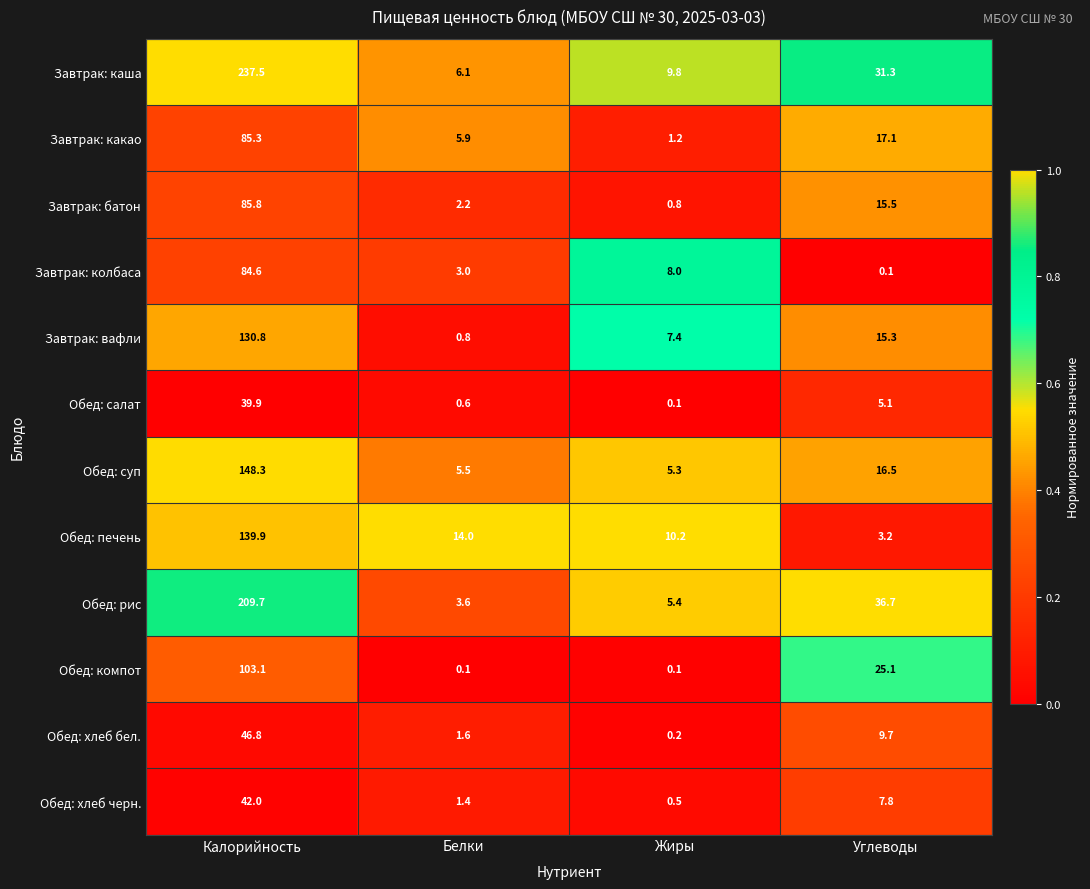

What is the difference between the Завтрак: батон values at Углеводы and Калорийность?

70.3